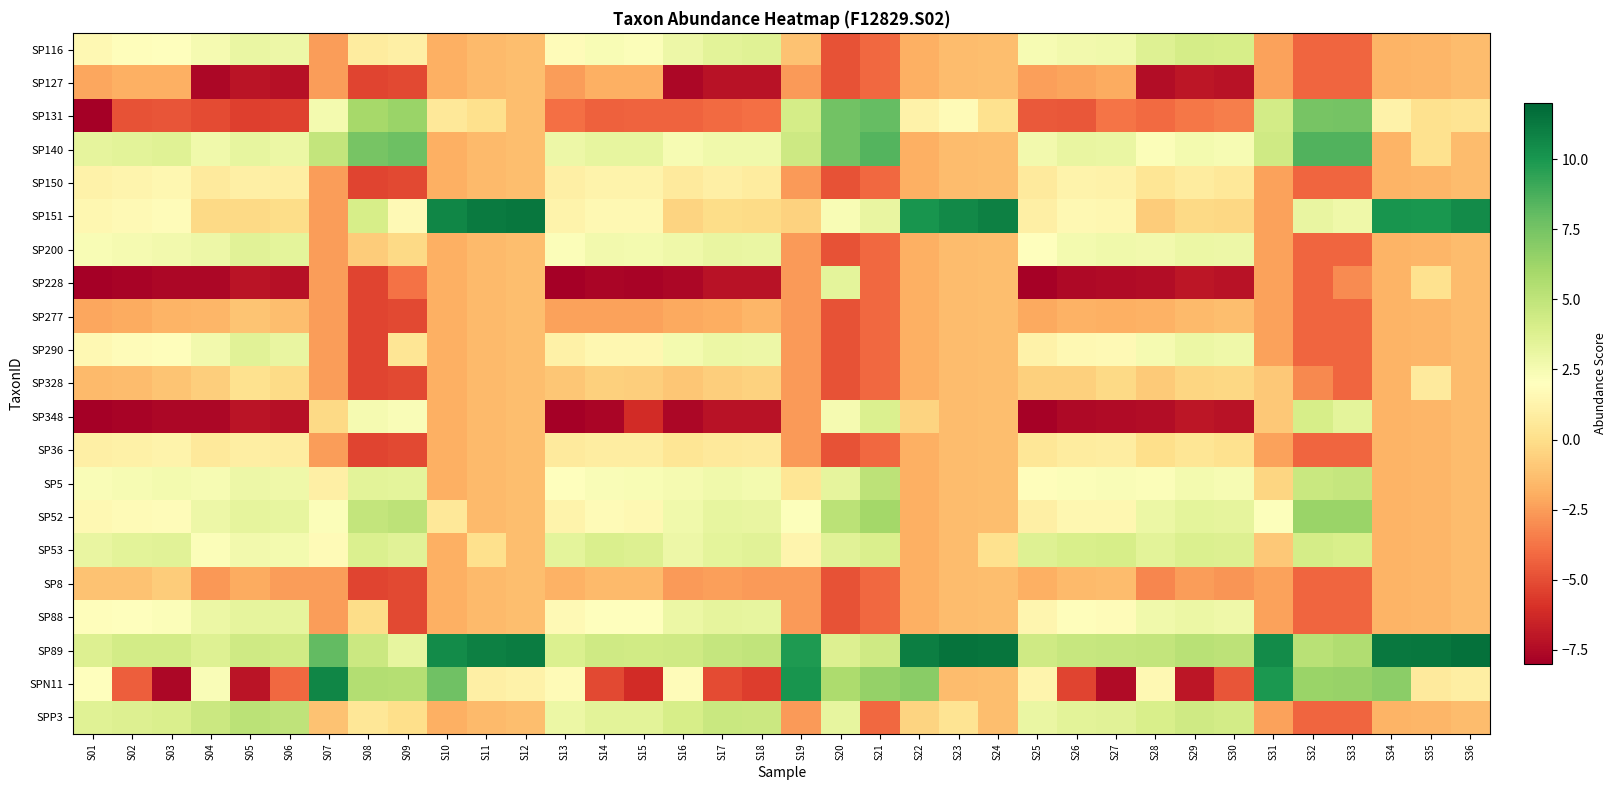

Rank the series at S04 from lowest to highest value.

SP127, SP228, SP348, SP131, SP8, SP277, SP328, SP151, SP36, SP150, SP53, SPN11, SP5, SP116, SP290, SP140, SP52, SP200, SP88, SP89, SPP3